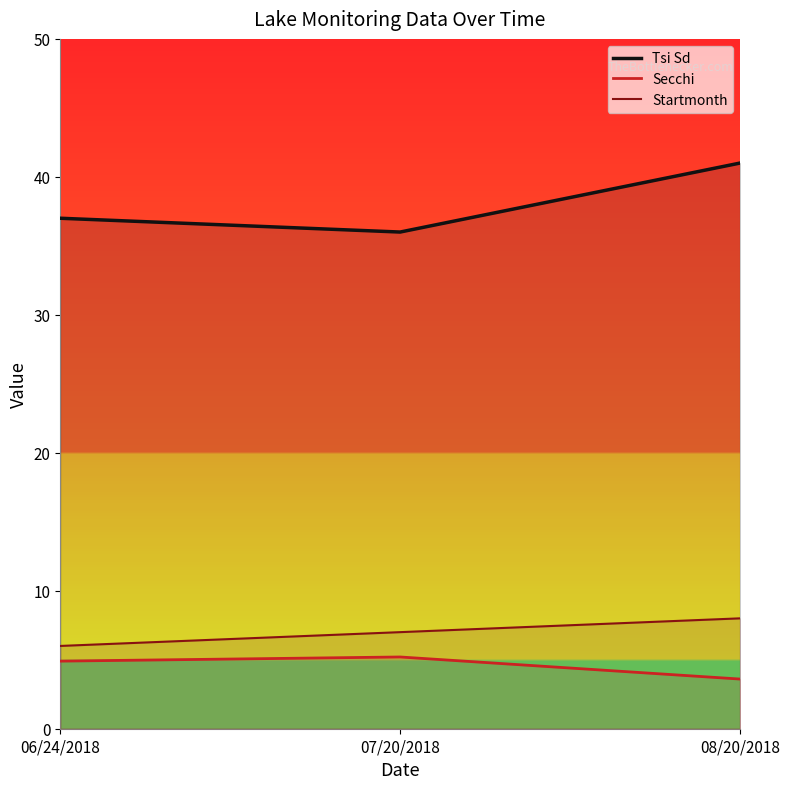

What is the label of the 1st point from the left?

06/24/2018